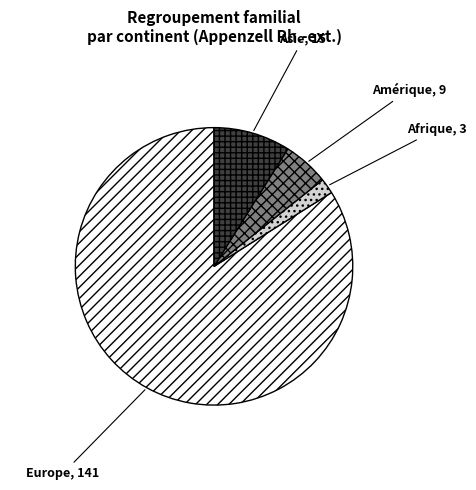

True or false: Amérique accounts for 5% of the total.

True